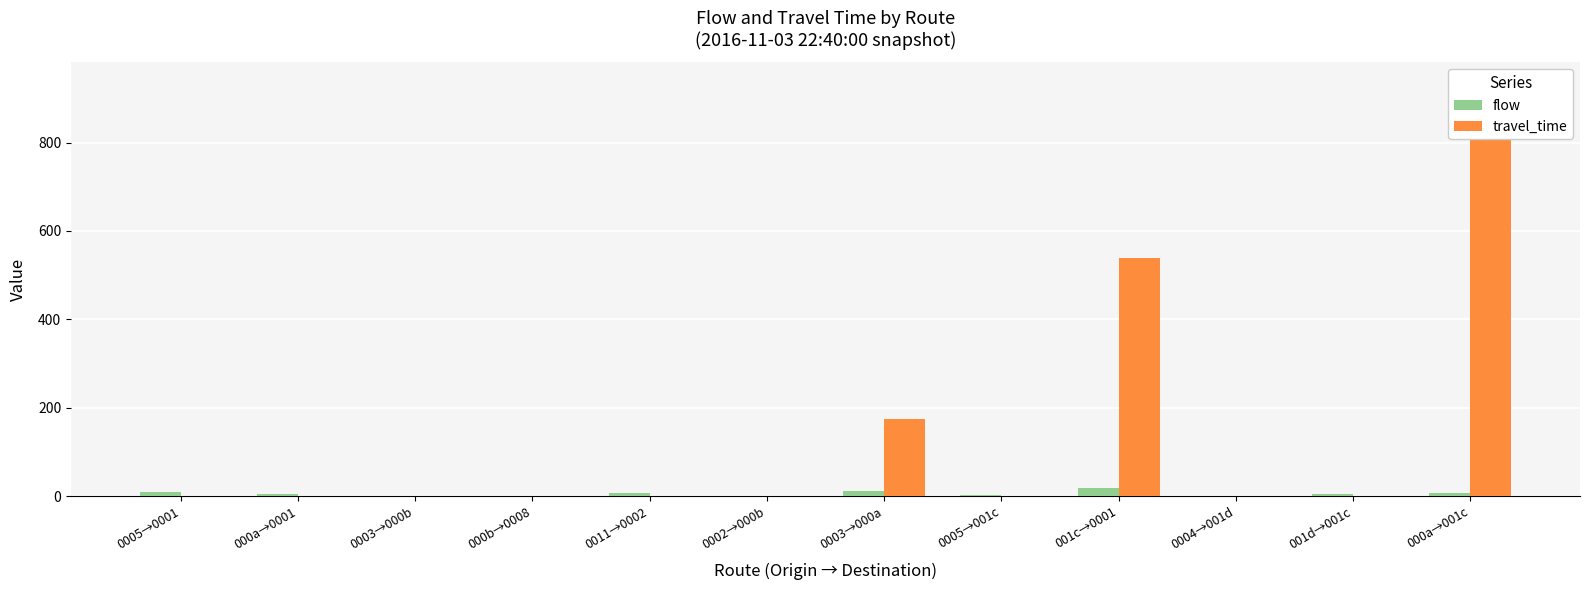

Reading left to right, list all the values displayed in this chart.

flow: 9	5	1	1	7	1	11	2	19	1	4	6
travel_time: 0	0	0	0	0	0	174	0	538	0	0	832